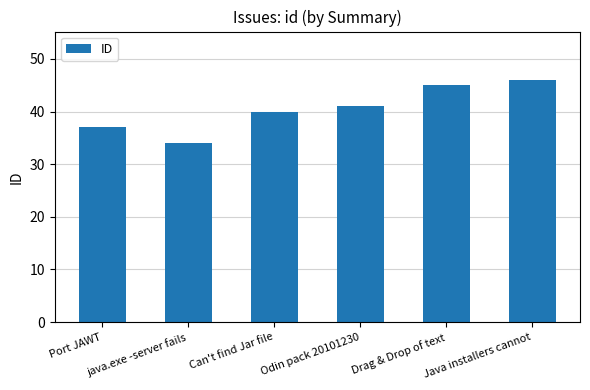

How many data points are less than 41?

3